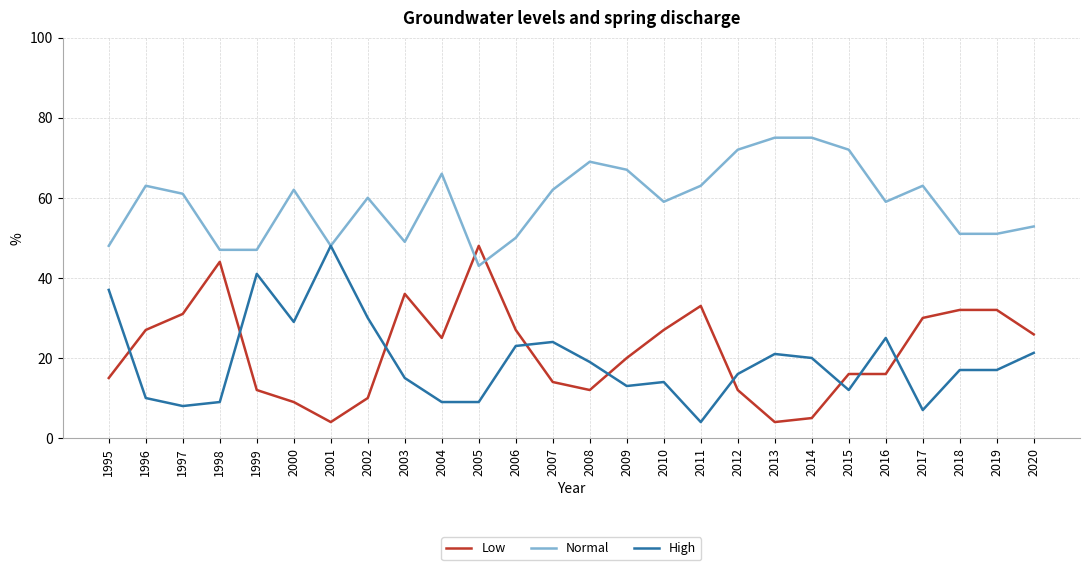

Between 1995 and 2010, which series saw the biggest shift?

High